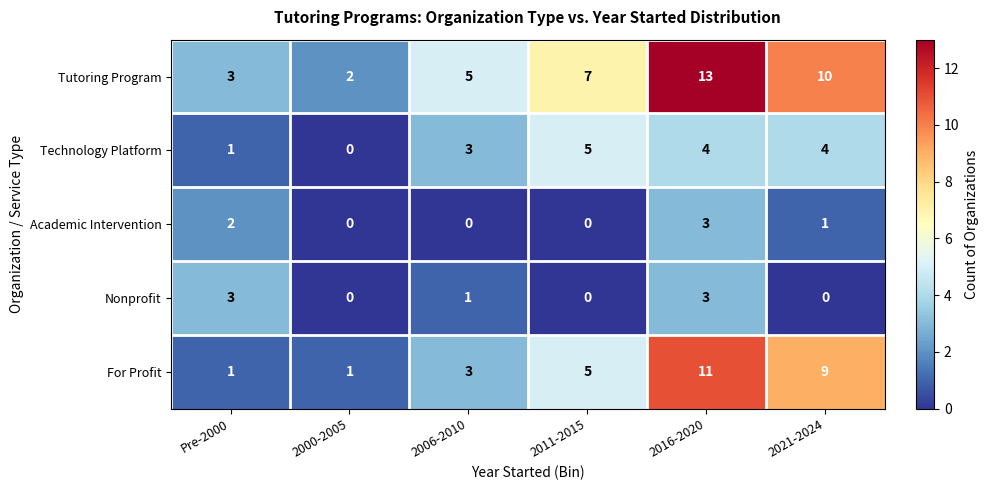

Rank the series at 2021-2024 from lowest to highest value.

Nonprofit, Academic Intervention, Technology Platform, For Profit, Tutoring Program